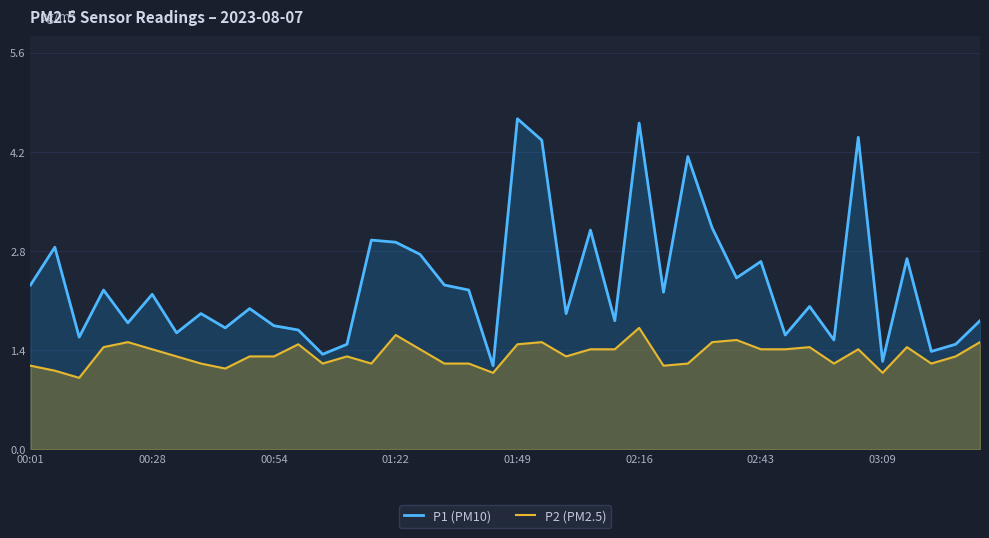

The value of P1 (PM10) at 13 is 1.5. True or false?

True